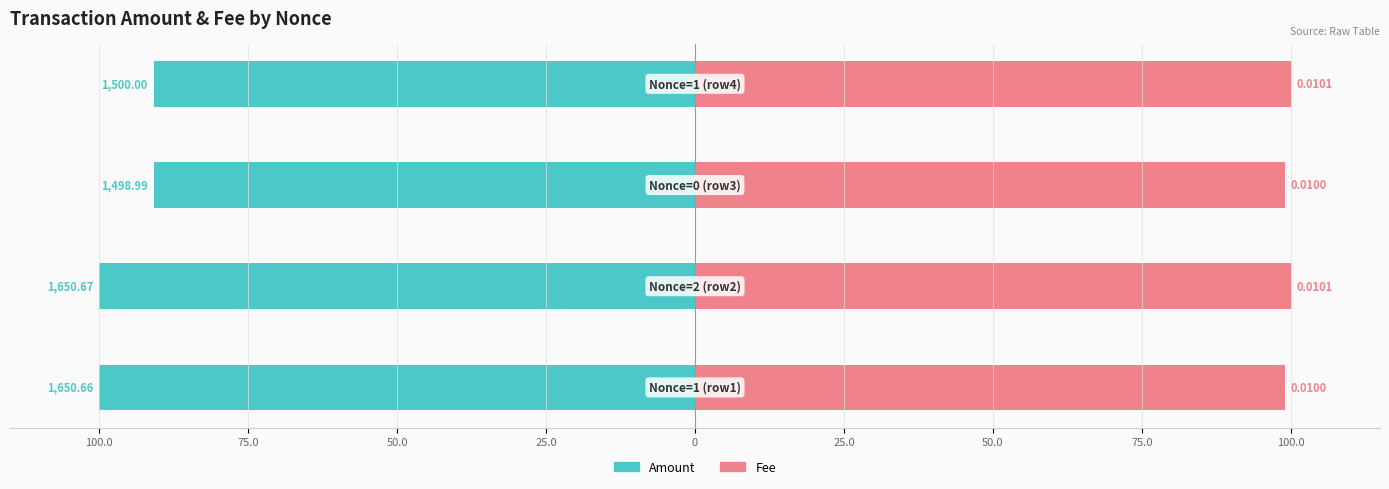

True or false: Fee has a value of 168.6 at 25.0.

False